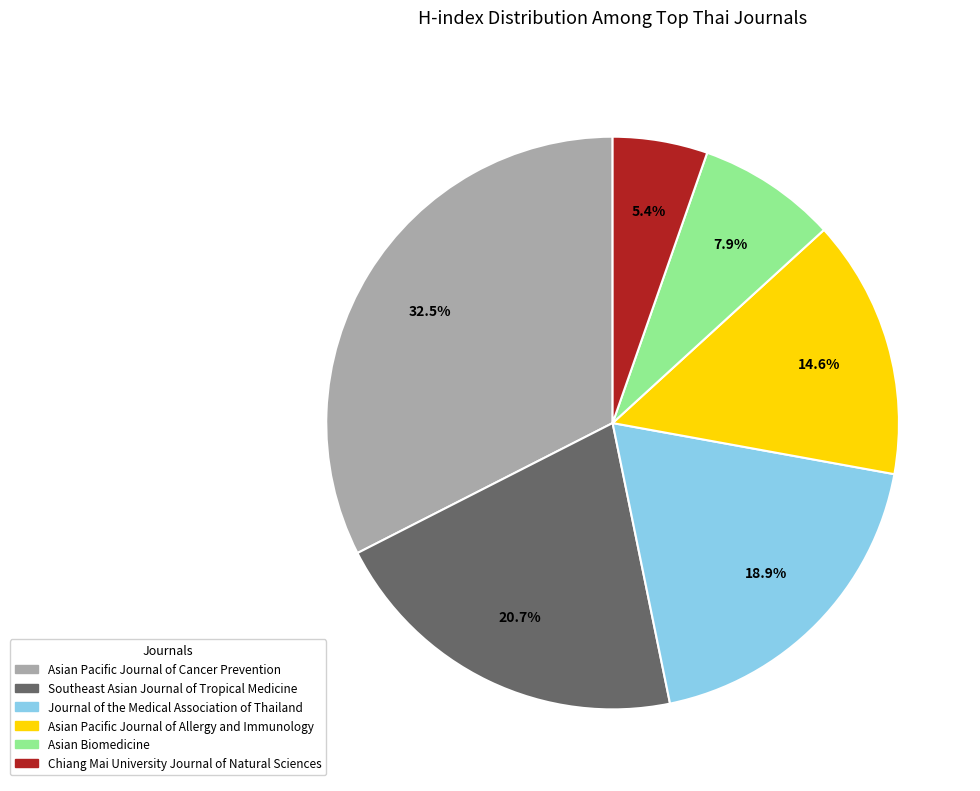

Rank the categories by value from highest to lowest.

Asian Pacific Journal of Cancer Prevention, Southeast Asian Journal of Tropical Medicine, Journal of the Medical Association of Thailand, Asian Pacific Journal of Allergy and Immunology, Asian Biomedicine, Chiang Mai University Journal of Natural Sciences